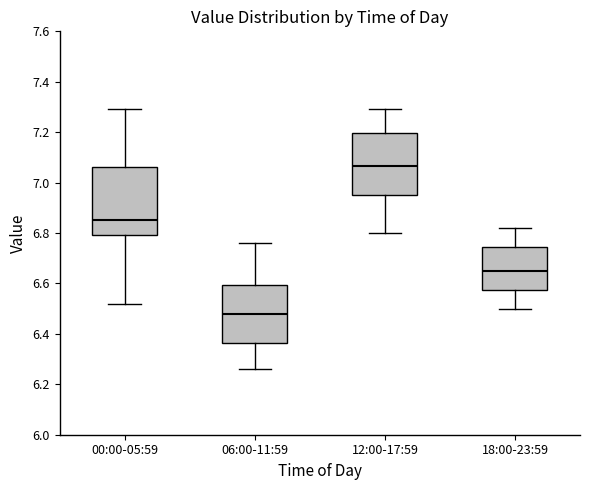

Reading left to right, transcribe this box plot: for each box, give where its median line is, the range the box spans, and where its two whiskers end, as read against the y-axis. The values are not printed on the chart, so give them approximately, as read against the axis.

00:00-05:59: median 6.86, box 6.80 to 7.06, whiskers 6.52 to 7.30
06:00-11:59: median 6.48, box 6.36 to 6.60, whiskers 6.26 to 6.76
12:00-17:59: median 7.06, box 6.96 to 7.20, whiskers 6.80 to 7.30
18:00-23:59: median 6.66, box 6.58 to 6.74, whiskers 6.50 to 6.82